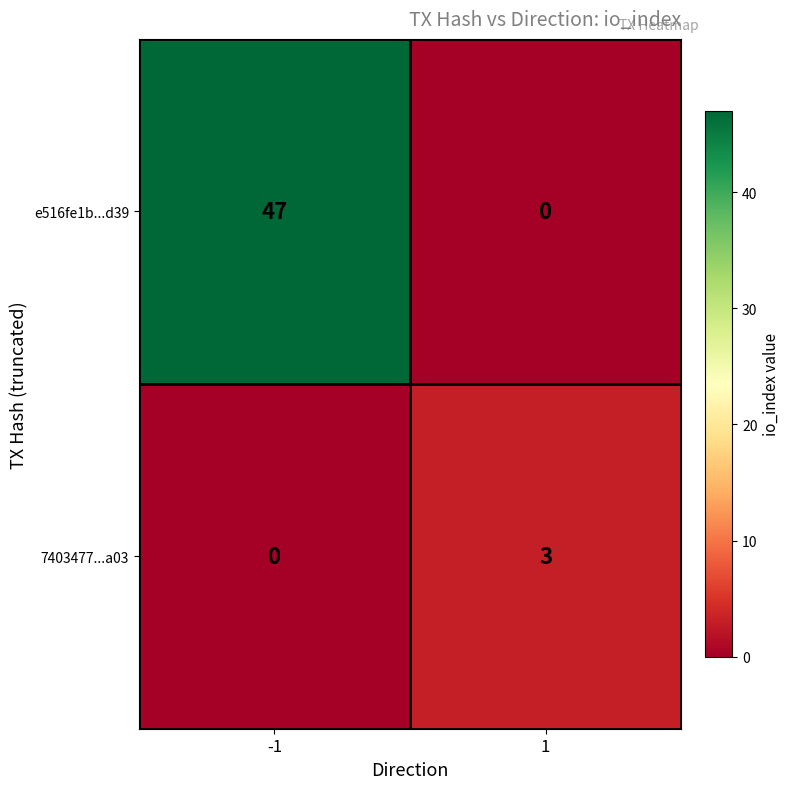

Reading left to right, list all the values displayed in this chart.

e516fe1b...d39: -1=47	1=0
7403477...a03: -1=0	1=3